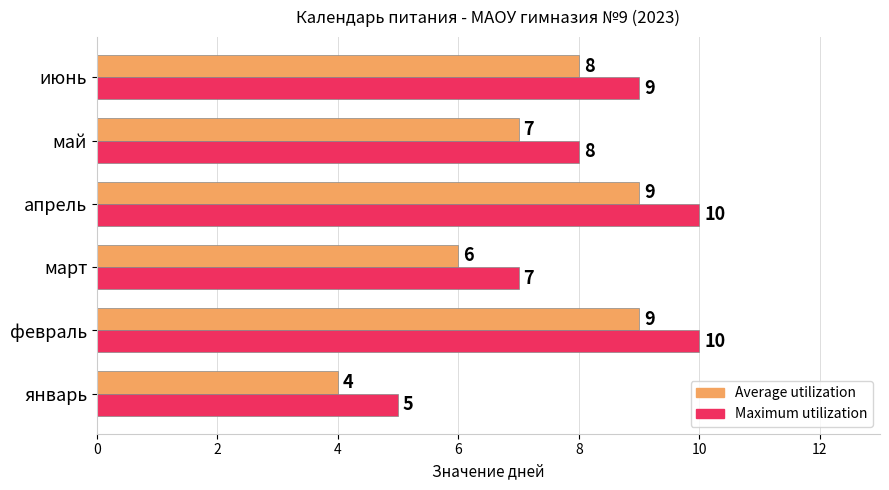

List the series in order of their overall mean, lowest first.

Average utilization, Maximum utilization